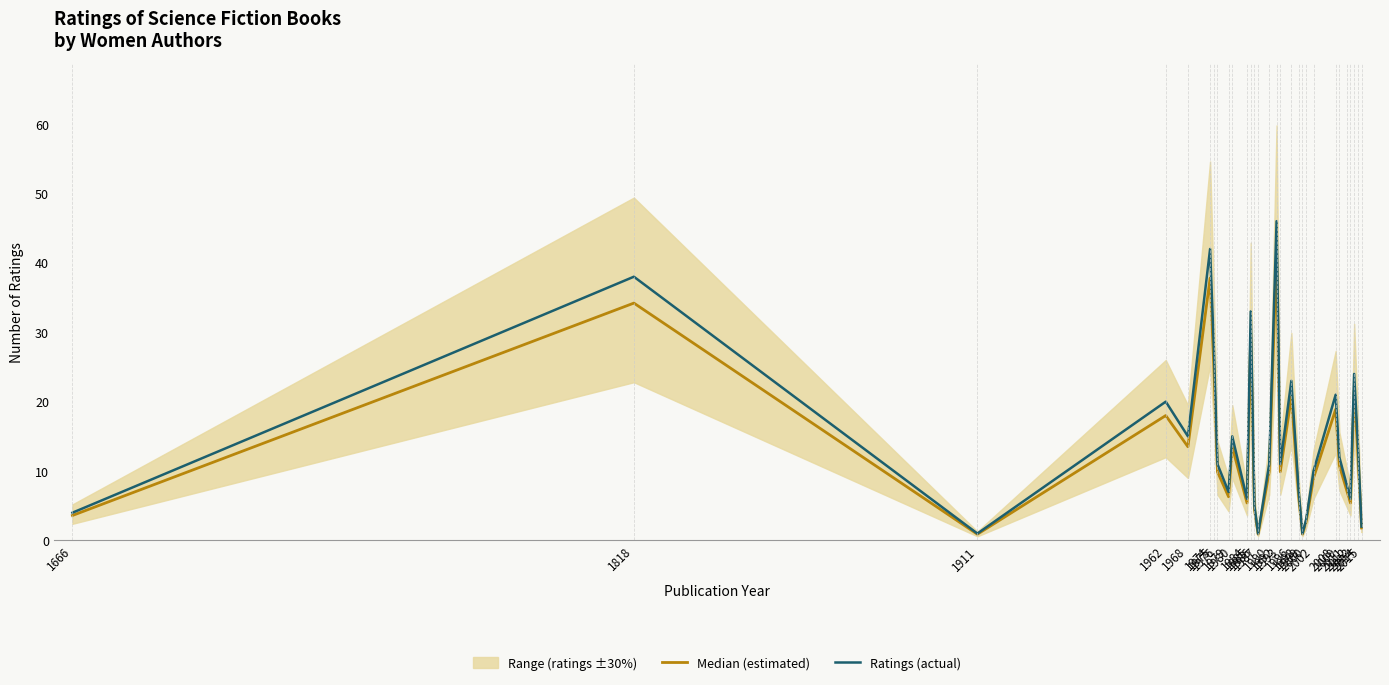

True or false: Median (estimated) and Ratings (actual) cross at least once.

False